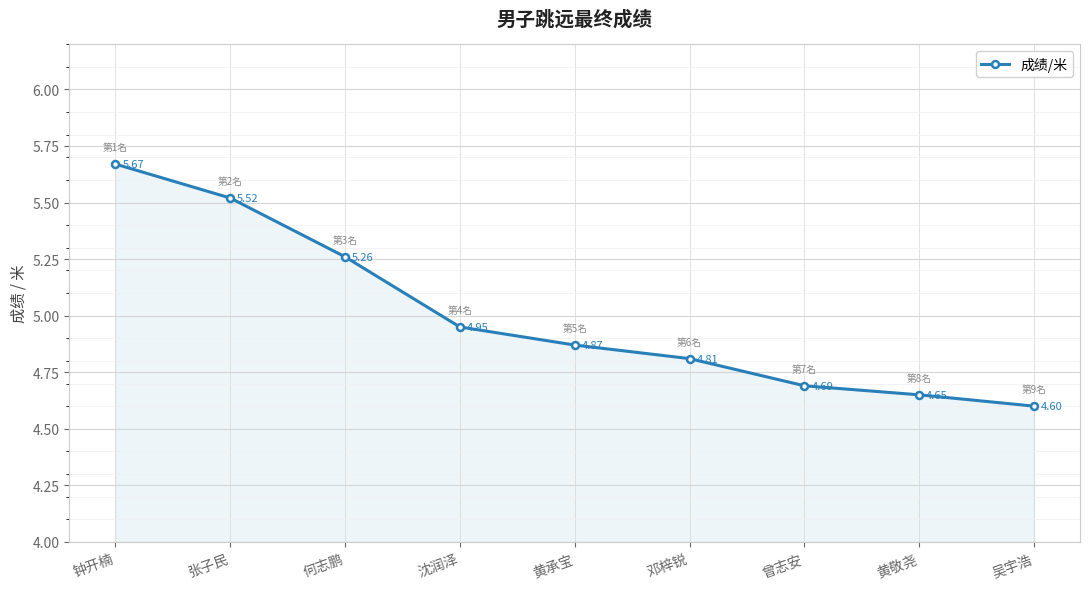

The value at 吴宇浩 is 1.5. True or false?

False